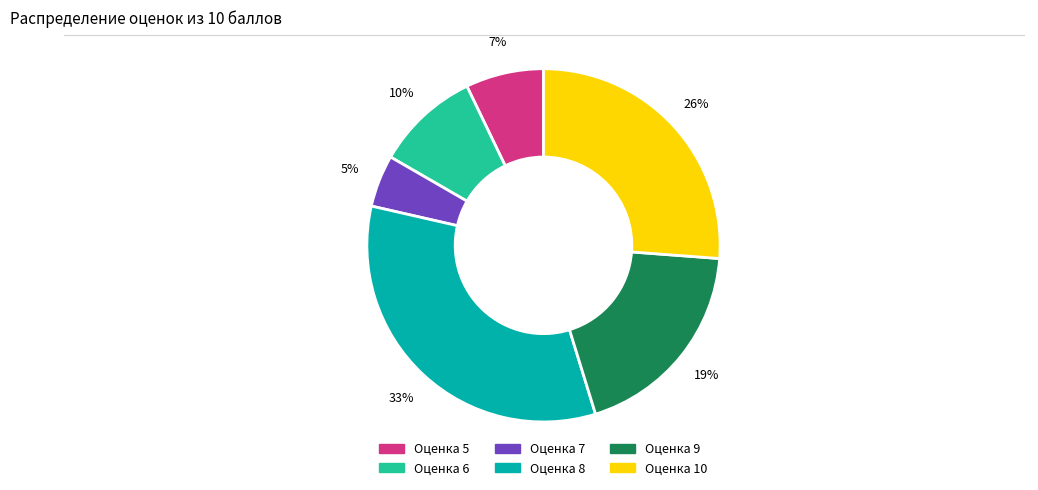

To the nearest percent, what is the average slice percentage?

17%